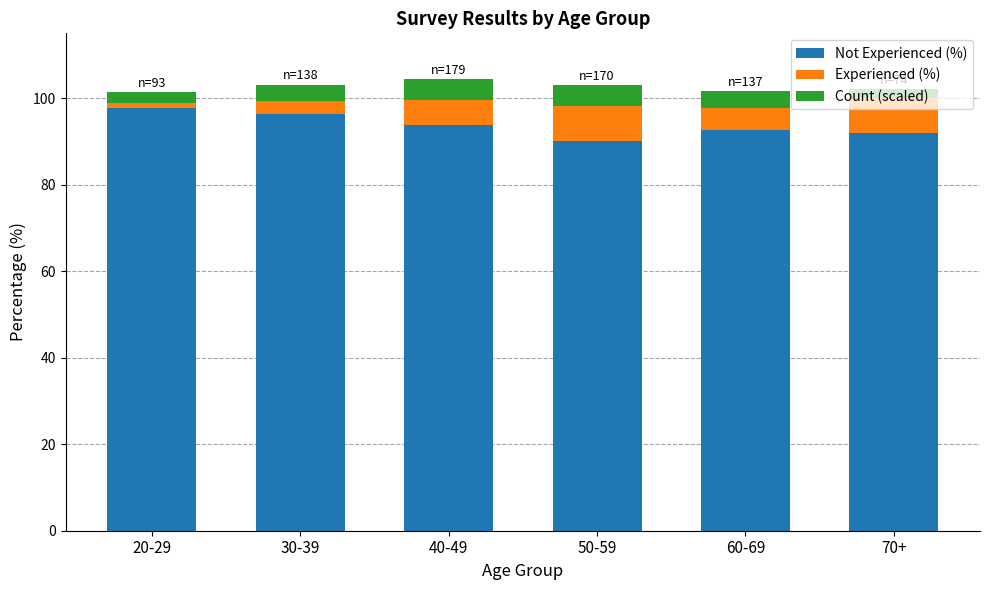

What is the total value across all series at 60-69?

101.6